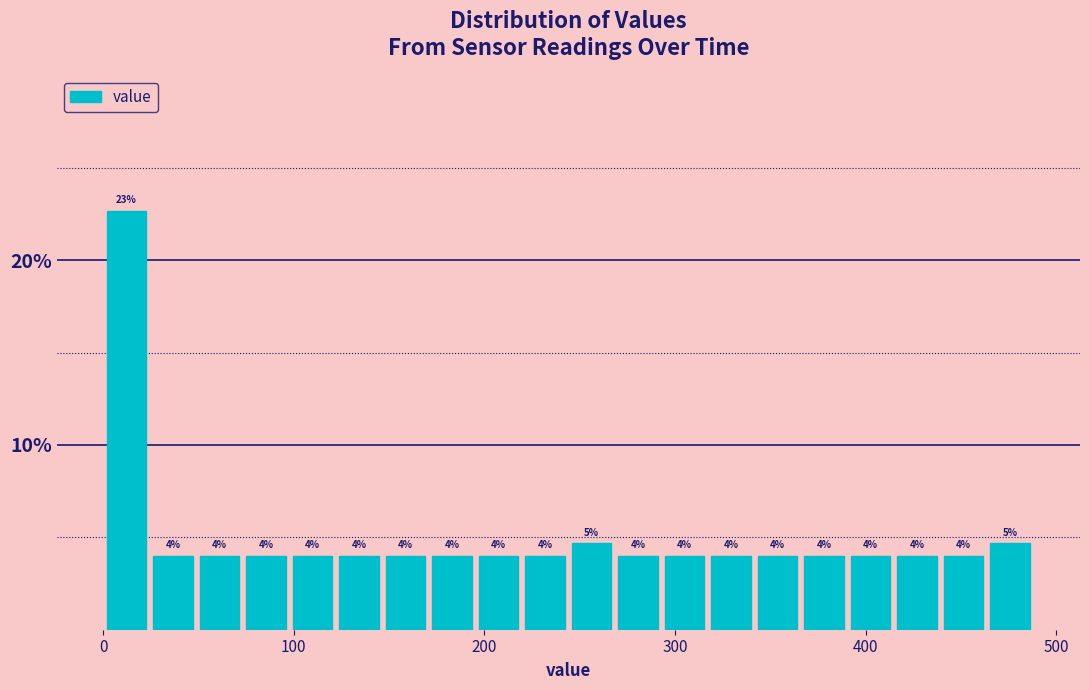

Read against the x-axis, roughly where is the centre of the tallest bar?

10